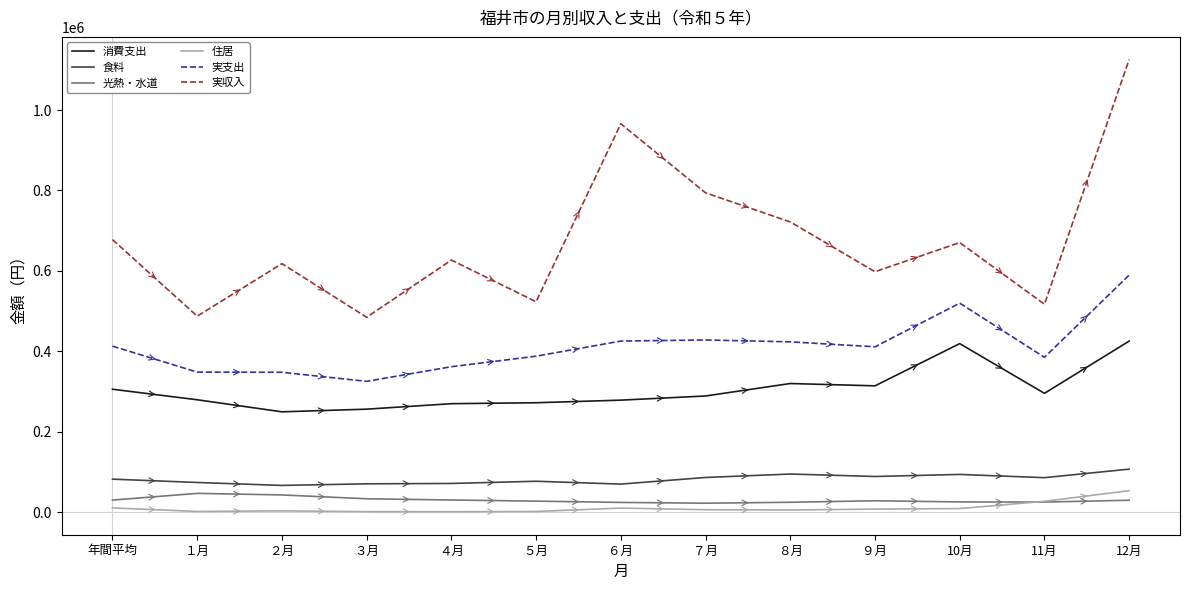

The value of 実支出 at ９月 is 411168. True or false?

True